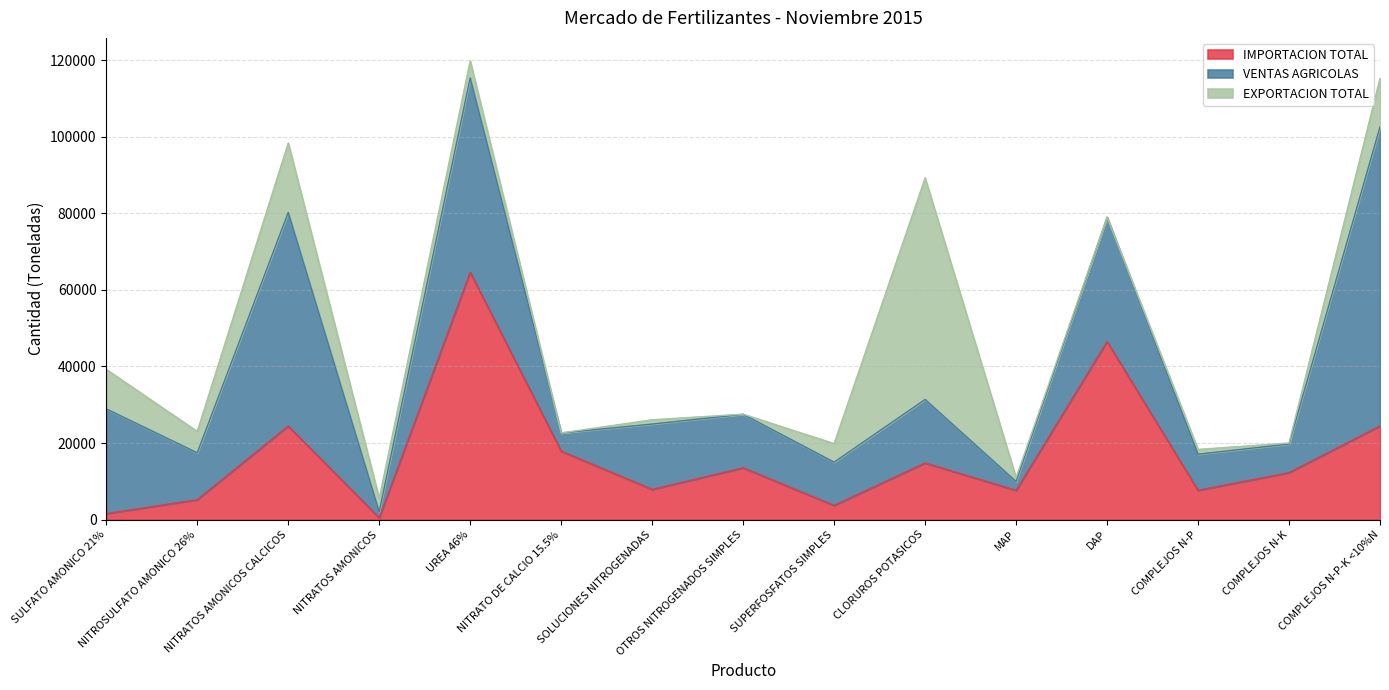

What is the label of the 6th point from the right?

CLORUROS POTASICOS